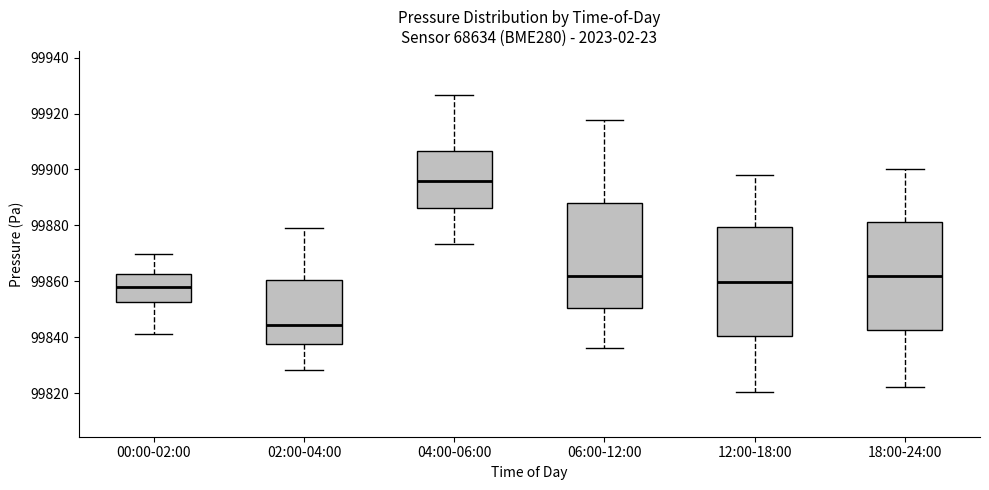

Which box's median line is the highest?

04:00-06:00